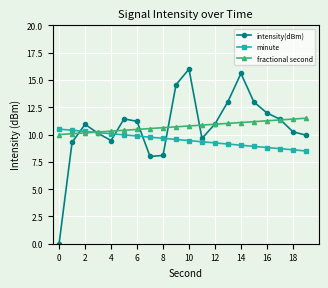

Rank the series by their maximum value, from highest to lowest.

intensity(dBm), fractional second, minute